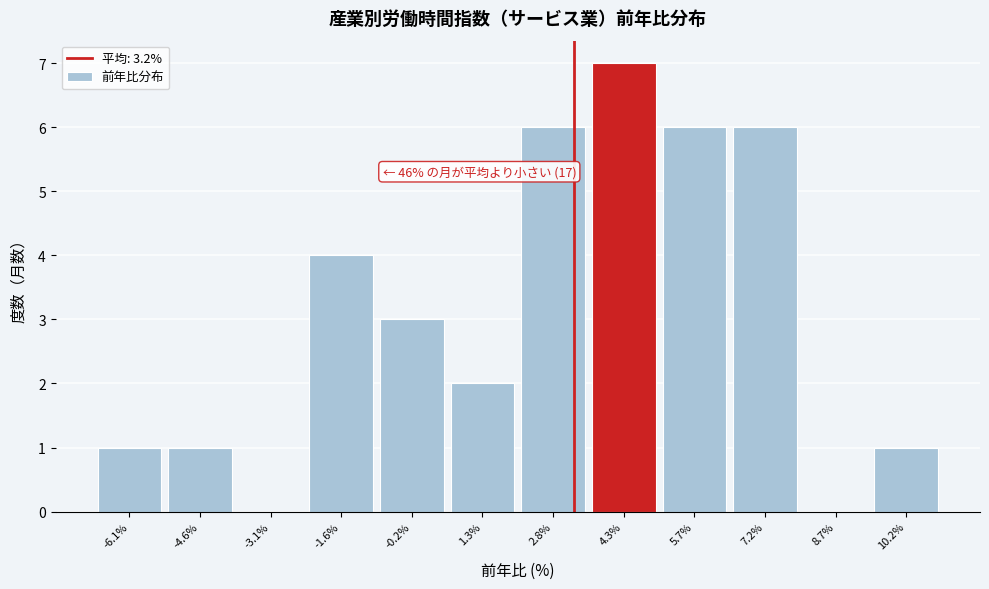

Which range on the x-axis has the tallest bar?

3.6 to 5.0